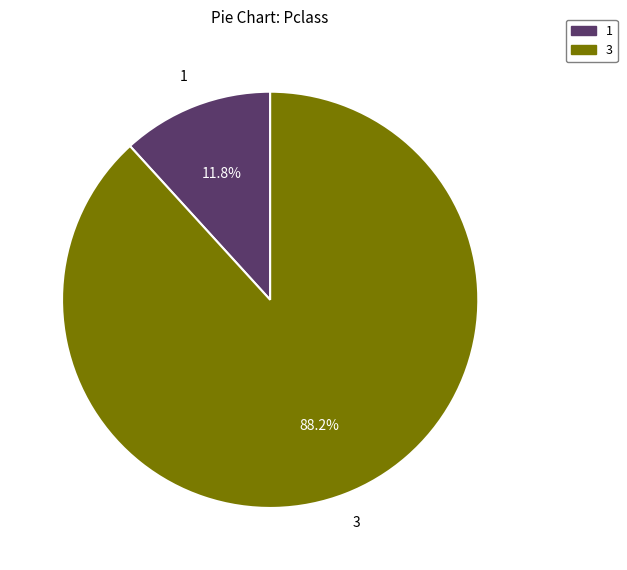

Is there a majority slice in this chart?

Yes